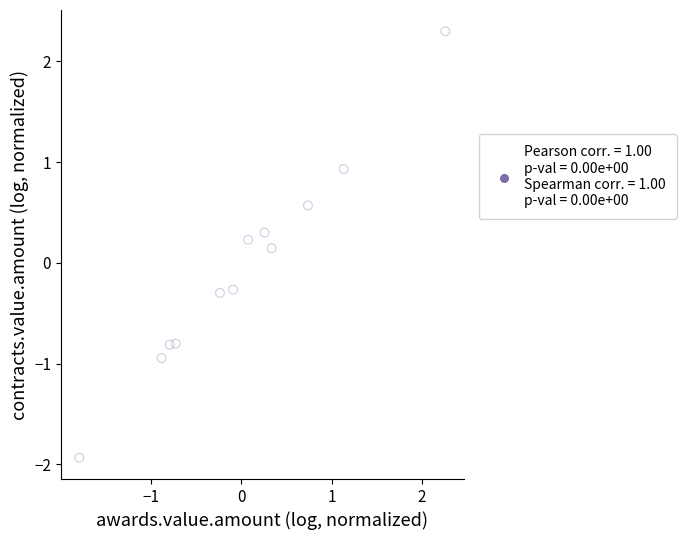

What is the range of X values (max minus min)?

4.0